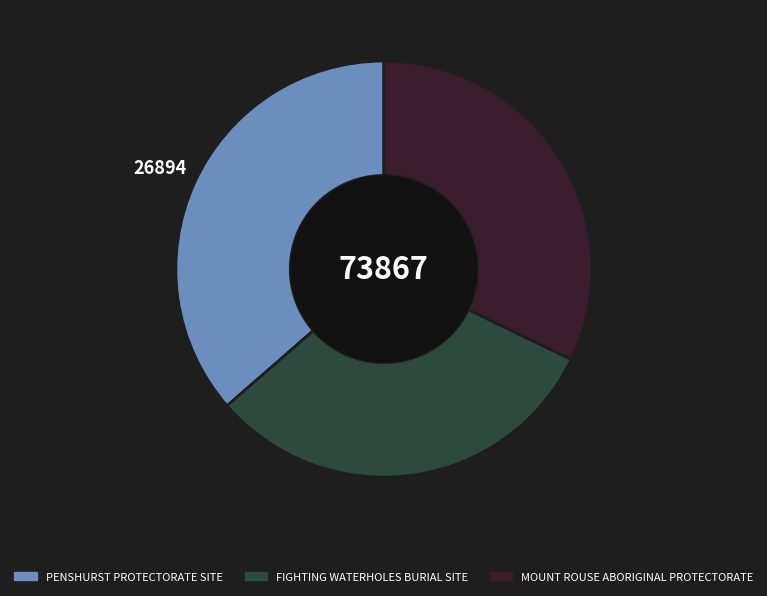

Does any single category account for the majority?

No